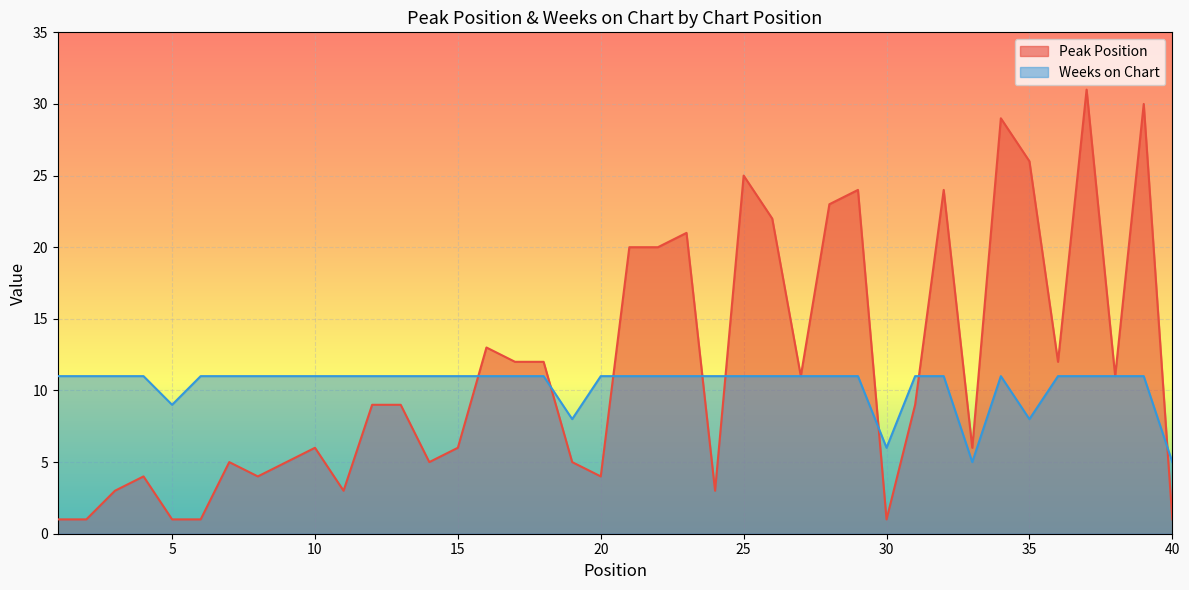

List the series in order of their overall mean, highest first.

Peak Position, Weeks on Chart